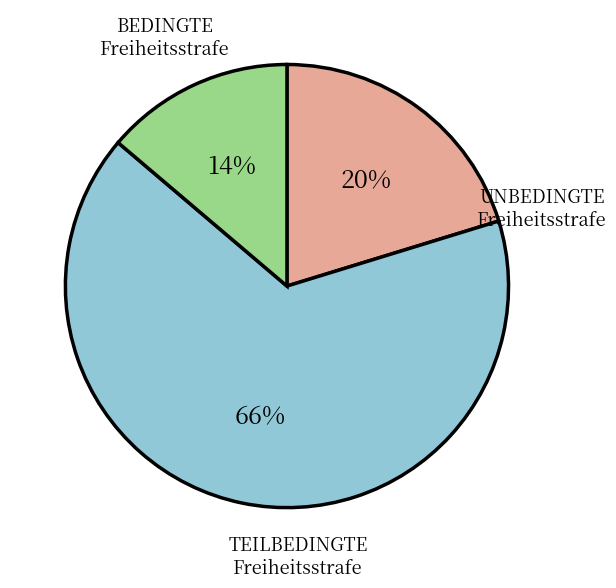

Does any single category account for the majority?

Yes